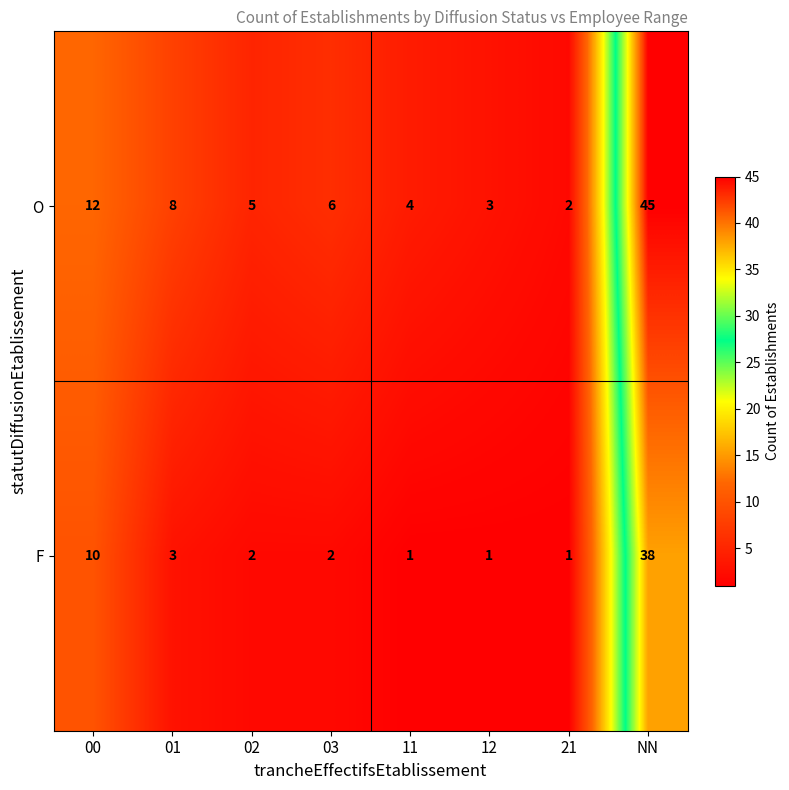

Which label corresponds to the largest value in the chart?

NN